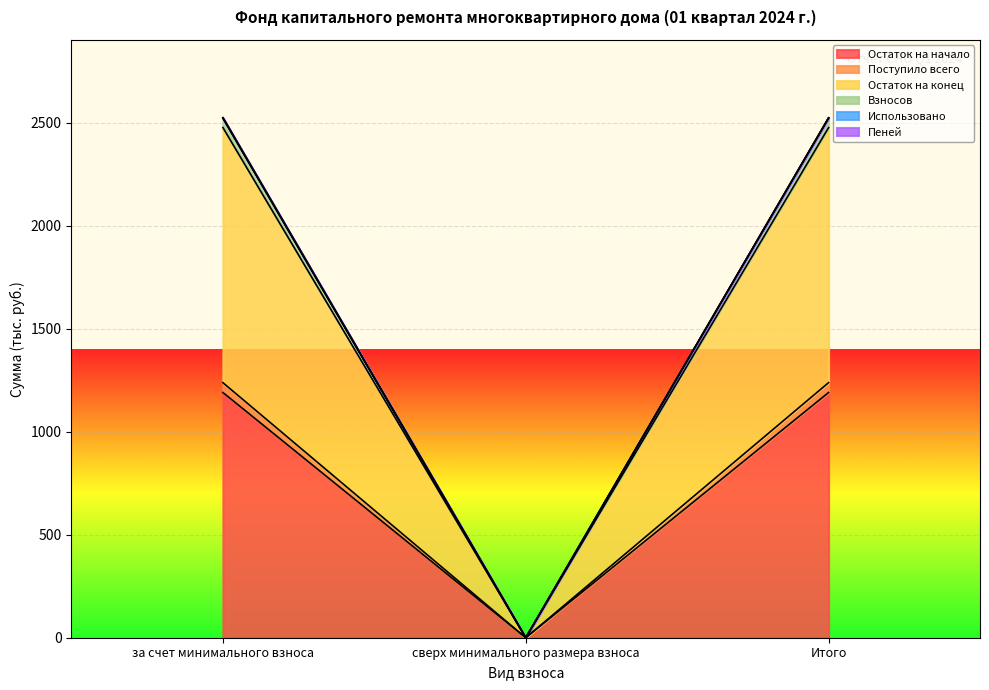

What is the total value across all series at Итого?

2525.0